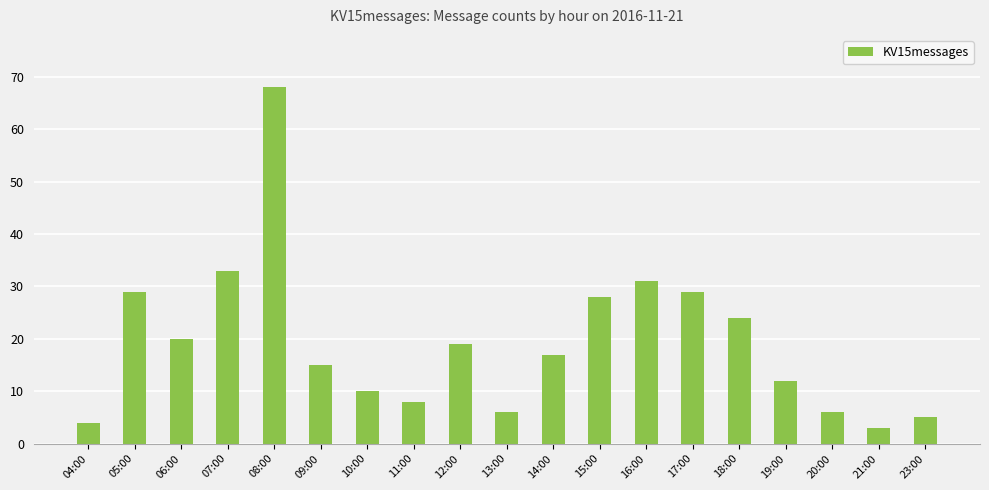

What is the sum of the values at 09:00 and 13:00?

21